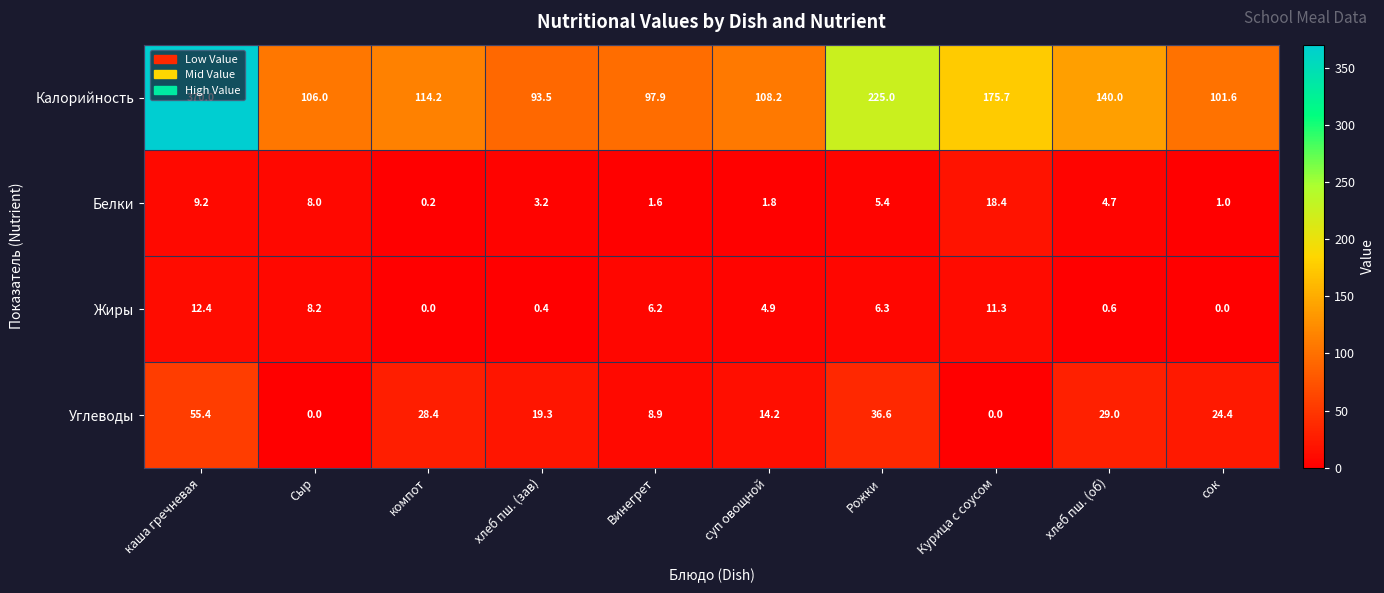

Which series changed the most between каша гречневая and Винегрет?

Калорийность